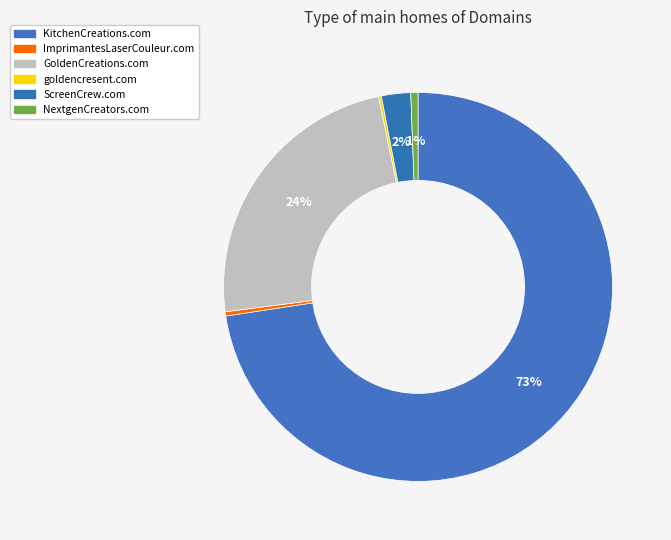

Is there any slice that represents more than half of the pie?

Yes